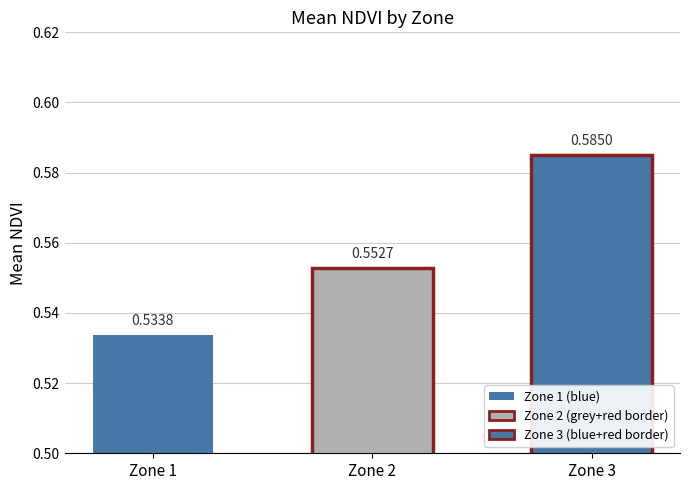

At which category does the chart reach its minimum across all series?

Zone 1